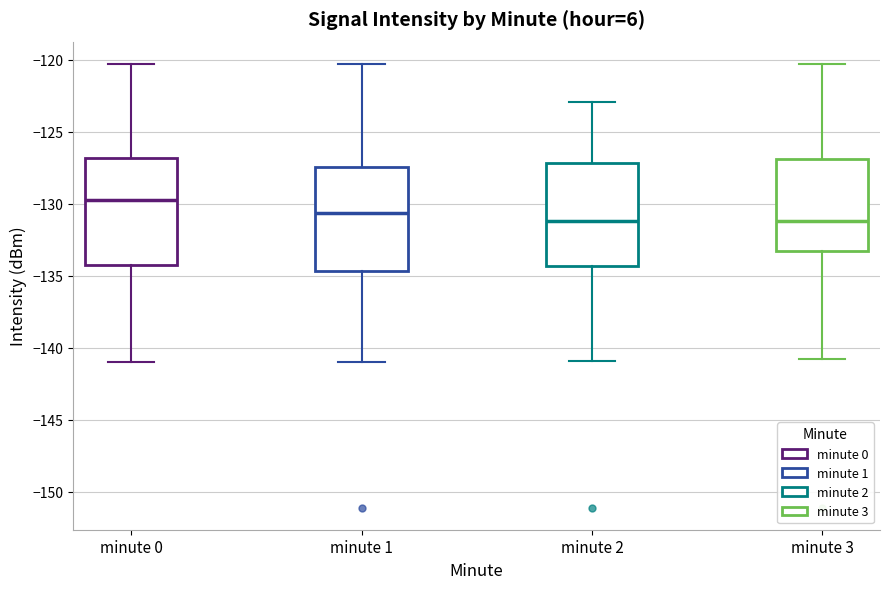

Which box's median line is the highest?

minute 0